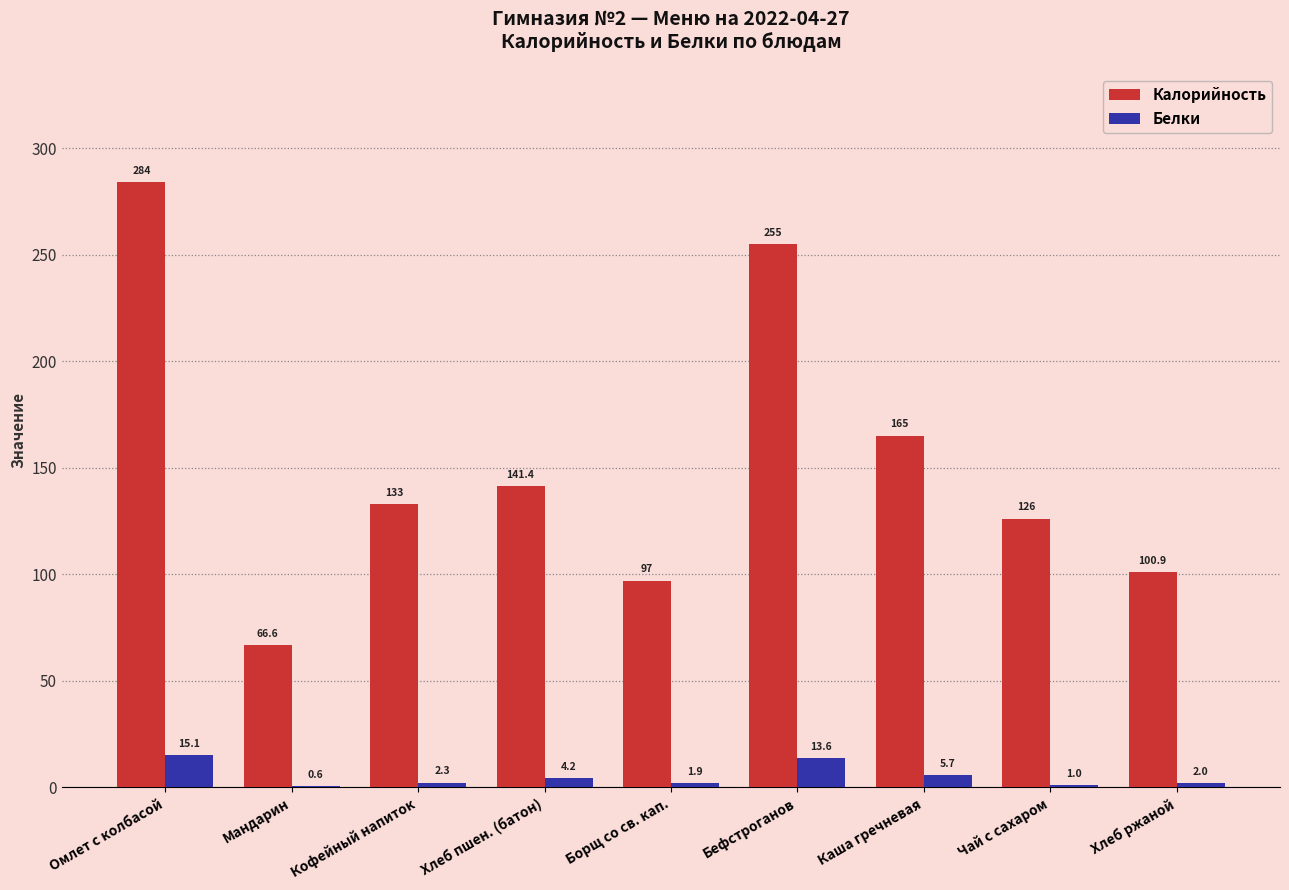

Which series has the largest total across all categories?

Калорийность